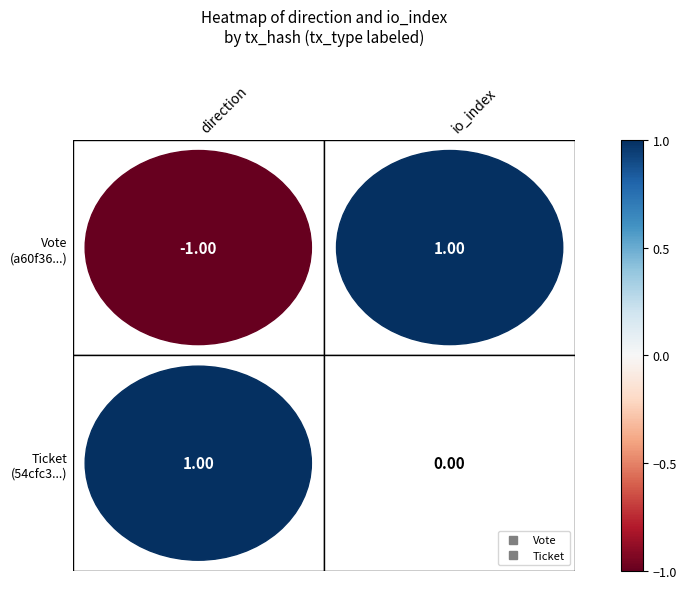

Rank the series by their maximum value, from lowest to highest.

Vote, Ticket